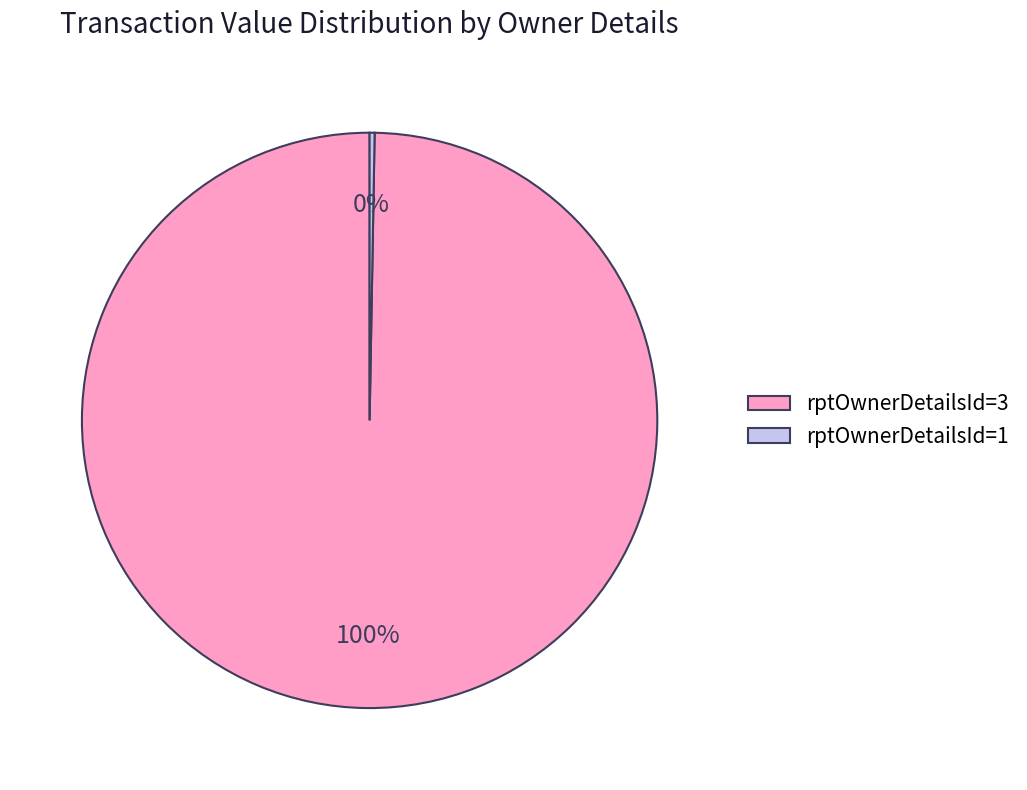

To the nearest percent, what is the combined percentage of rptOwnerDetailsId=3 and rptOwnerDetailsId=1?

100%